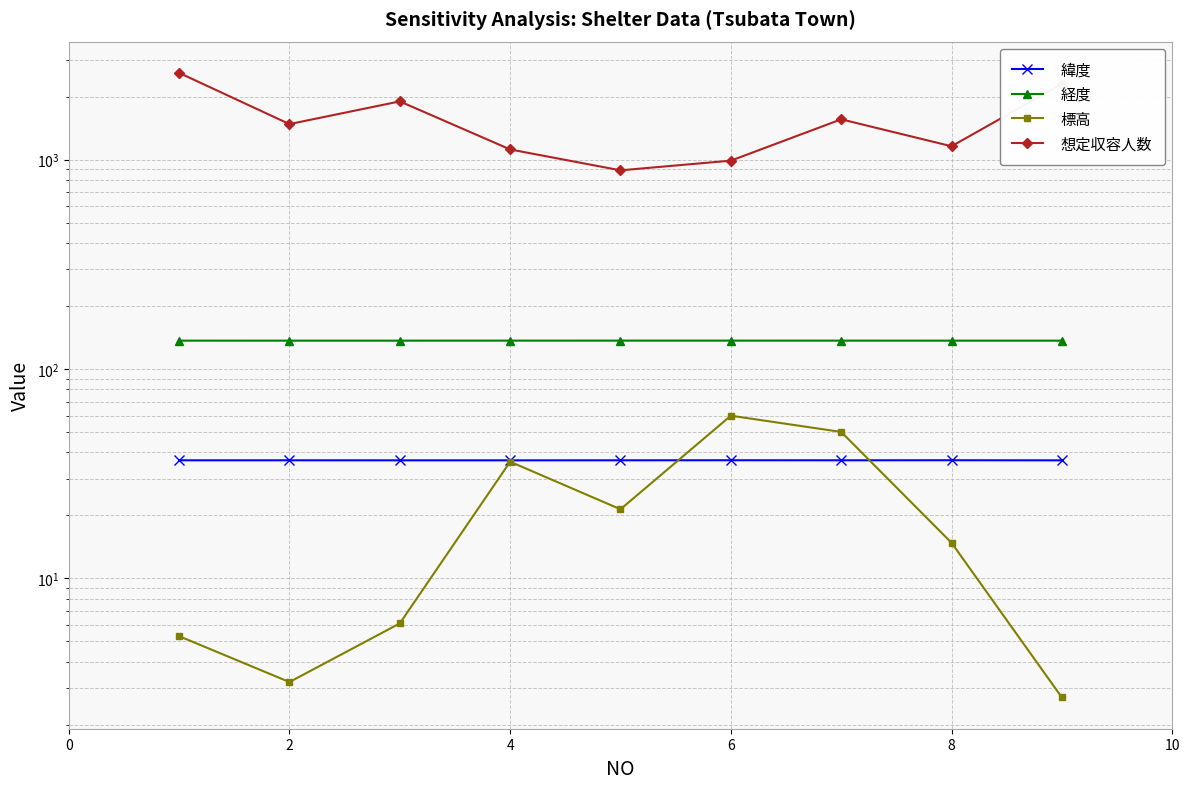

Does the chart have visible grid lines?

Yes